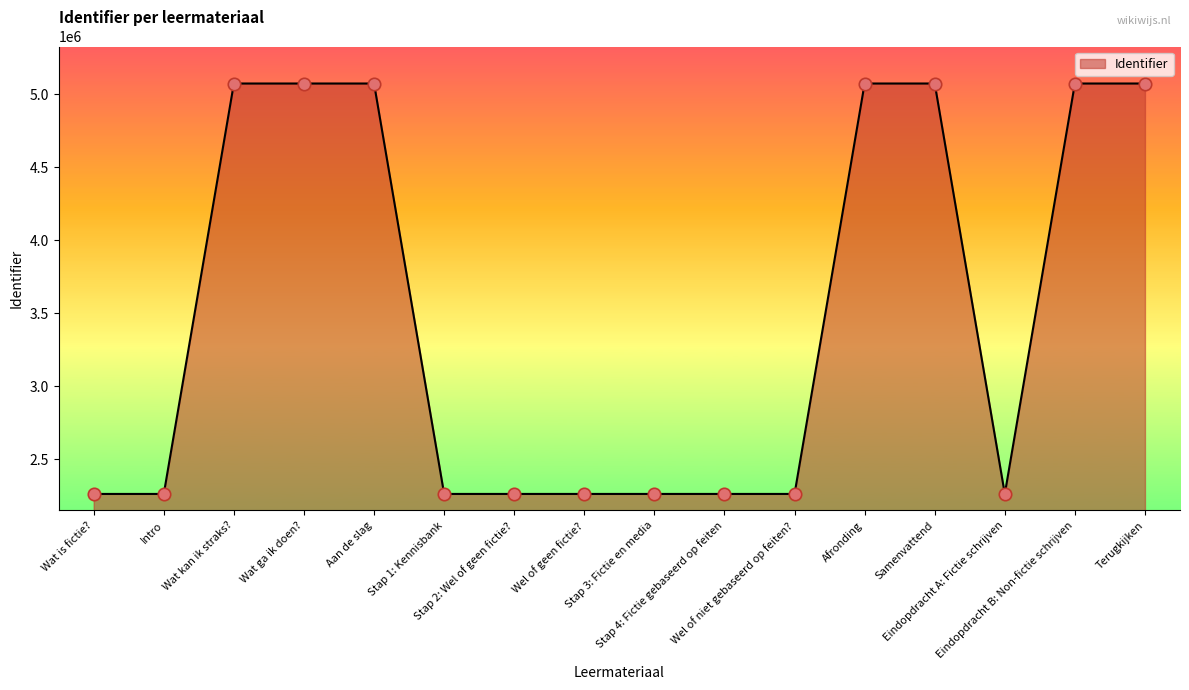

What is the change in value from Eindopdracht B: Non-fictie schrijven to Terugkijken?

+3